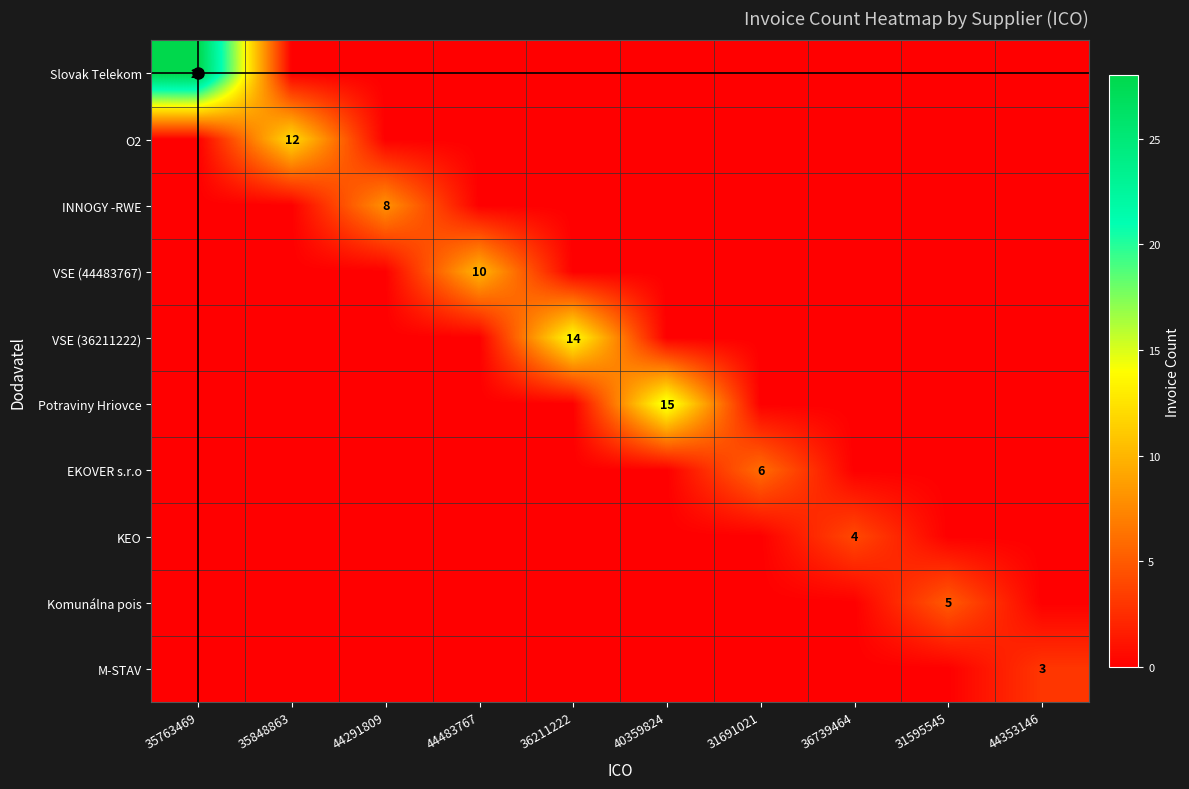

What is the total value across all series at 31691021?

6